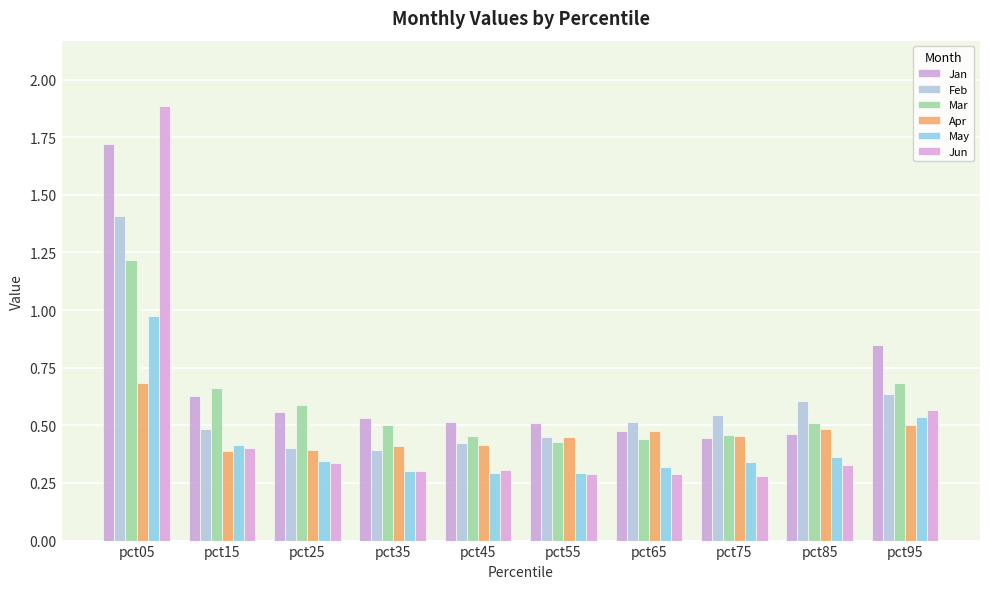

What is the total value across all series at pct15?

3.0